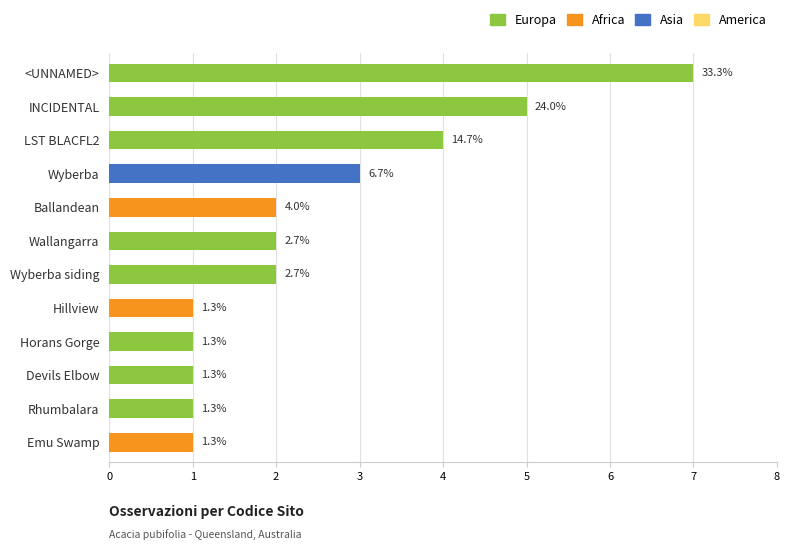

What is the difference between the maximum and second lowest values?

6